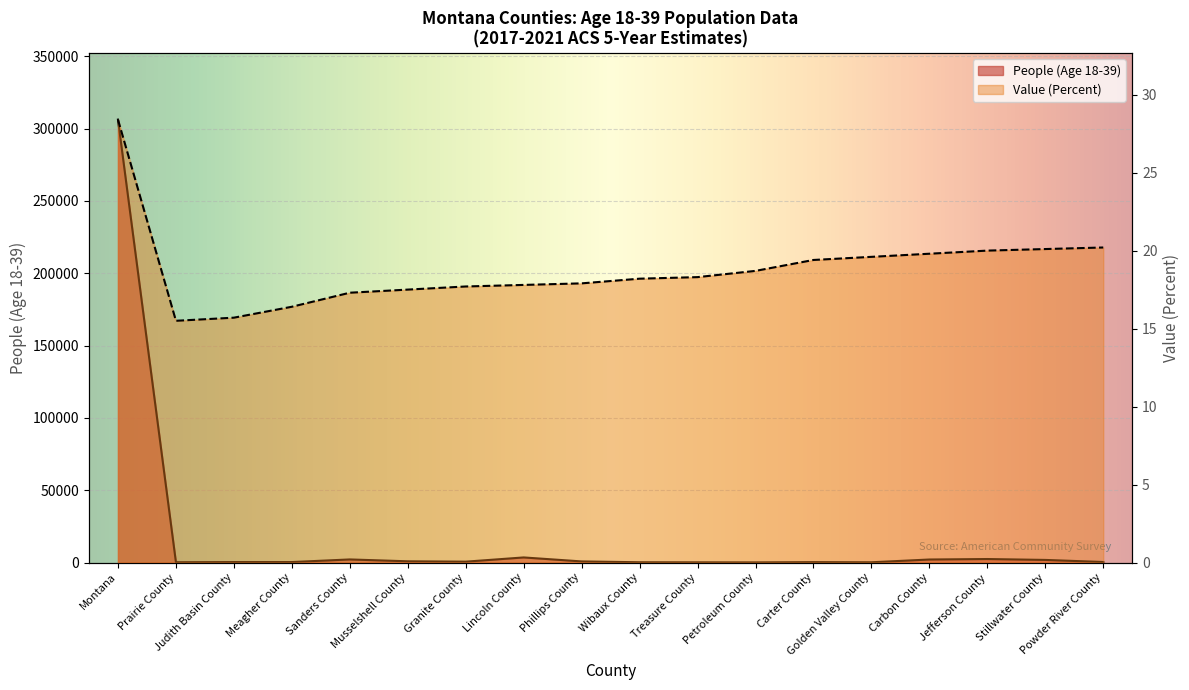

True or false: Value (Percent) has a value of 31.6 at Carter County.

False